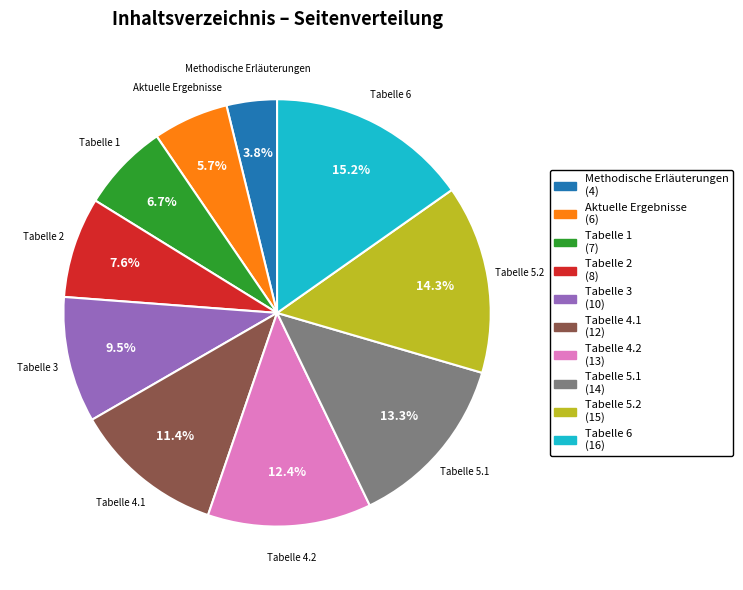

How much of the chart is everything except Tabelle 3?

90.5%